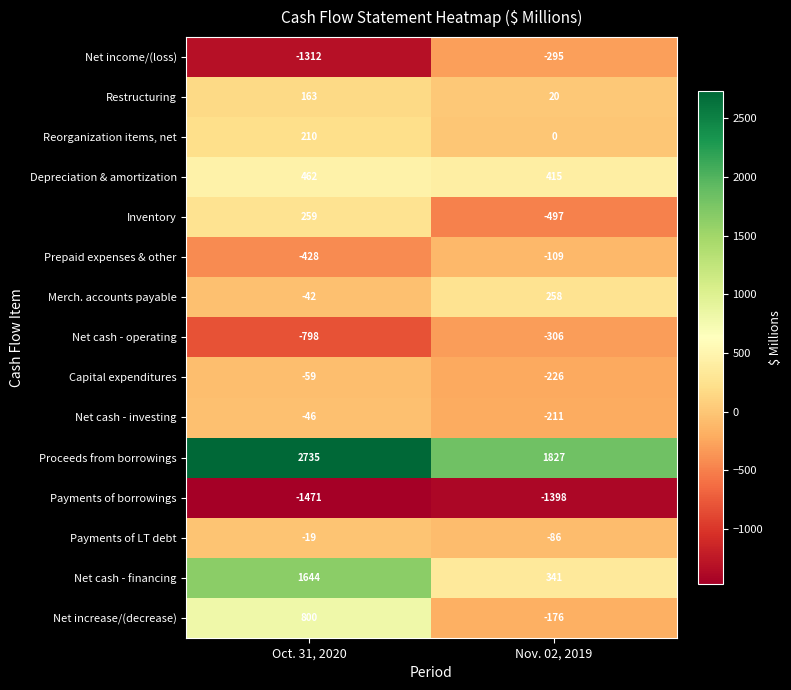

What is the approximate value of Prepaid expenses & other at Oct. 31, 2020, to the nearest 10?

-430